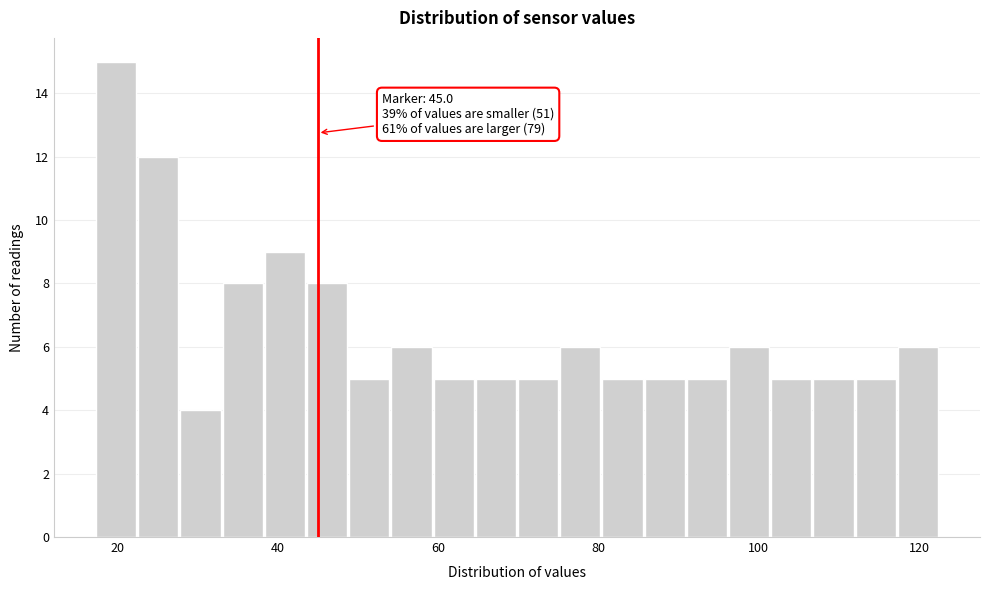

Read against the x-axis, roughly where is the centre of the tallest bar?

20